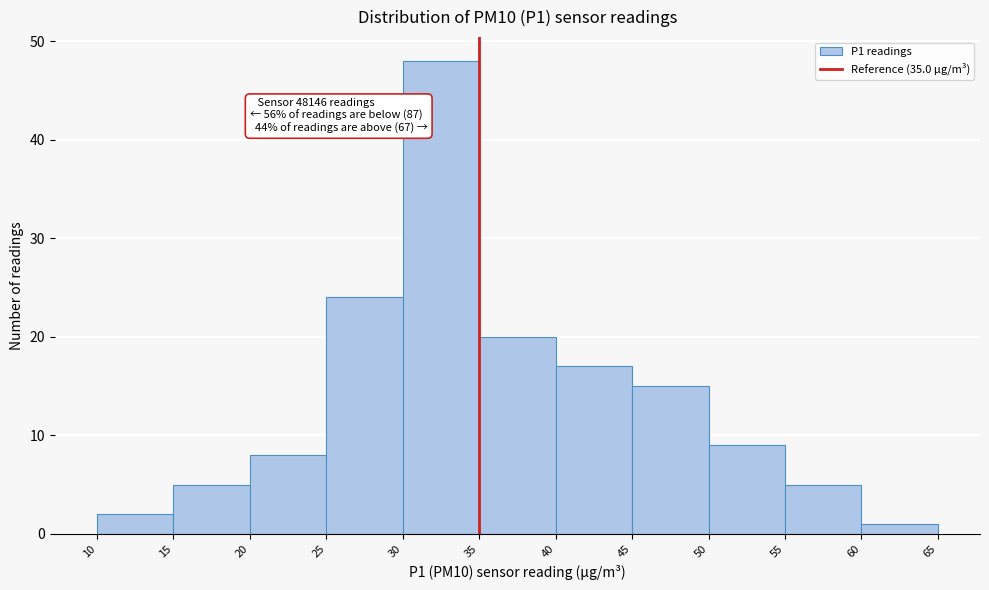

Over which range of the x-axis is the bar tallest?

30 to 35